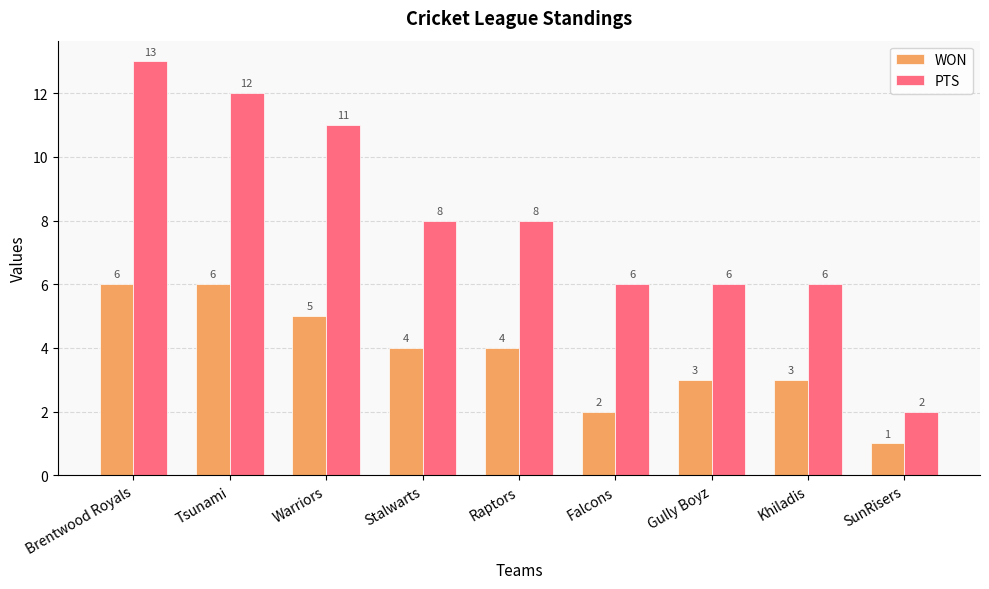

Reading left to right, transcribe all the data shown in this chart.

WON: Brentwood Royals=6	Tsunami=6	Warriors=5	Stalwarts=4	Raptors=4	Falcons=2	Gully Boyz=3	Khiladis=3	SunRisers=1
PTS: Brentwood Royals=13	Tsunami=12	Warriors=11	Stalwarts=8	Raptors=8	Falcons=6	Gully Boyz=6	Khiladis=6	SunRisers=2